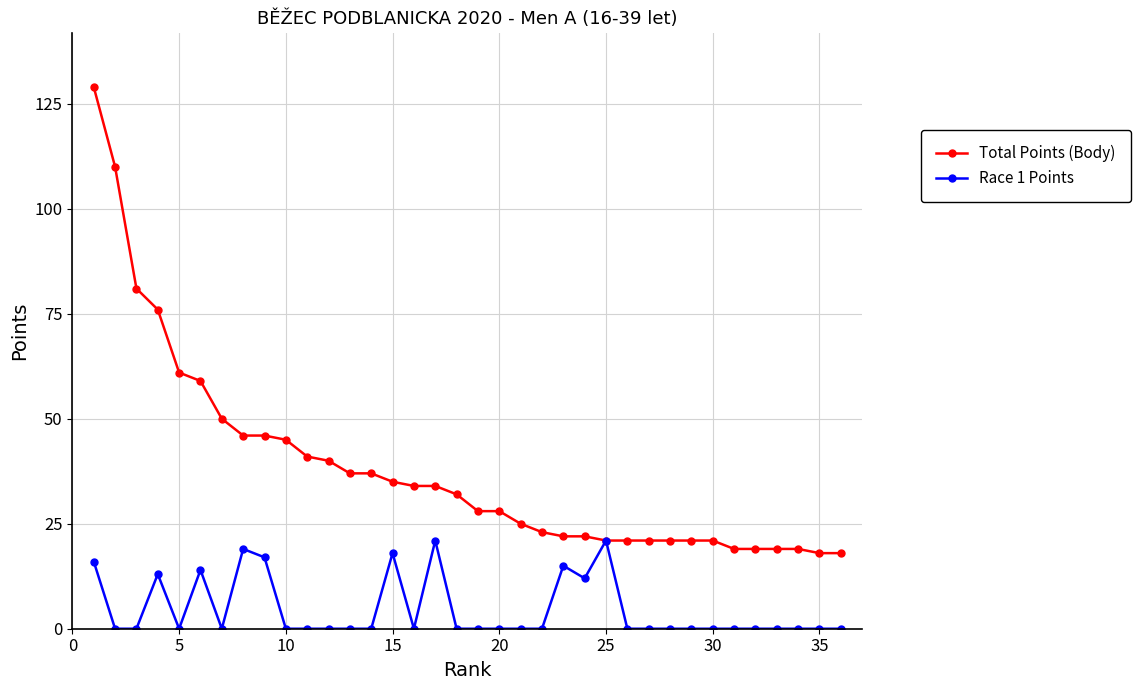

What is the highest value of the Total Points (Body) series?

129